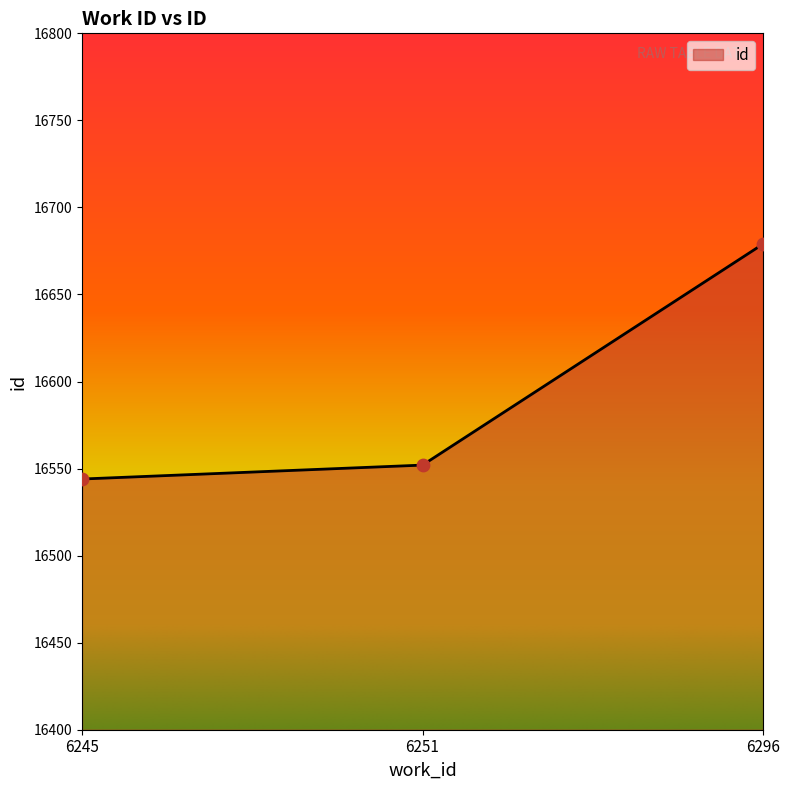

Between 6251 and 6296, which is larger?

6296